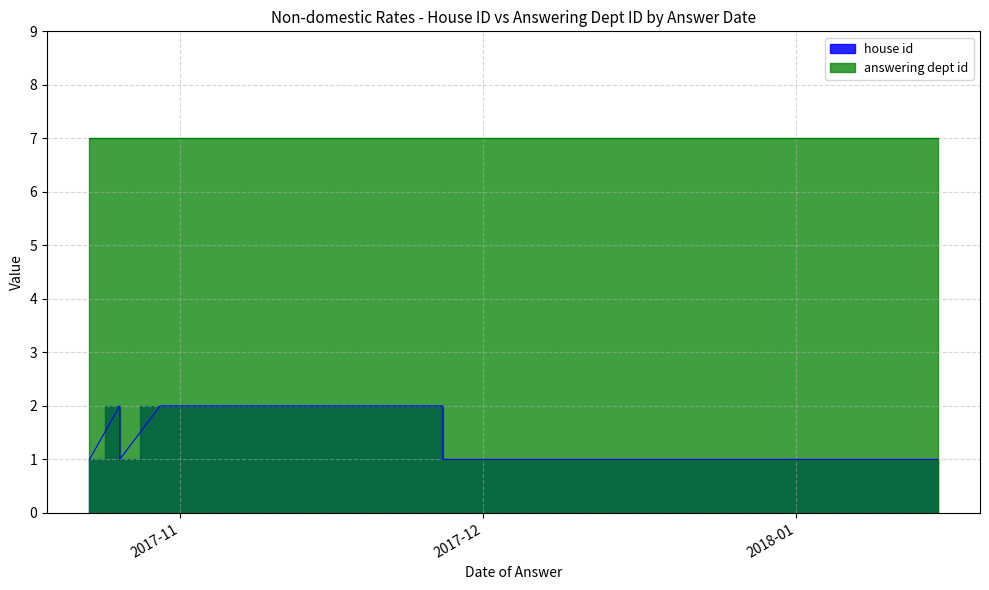

Rank the series at 2017-12-07 from lowest to highest value.

house id, answering dept id